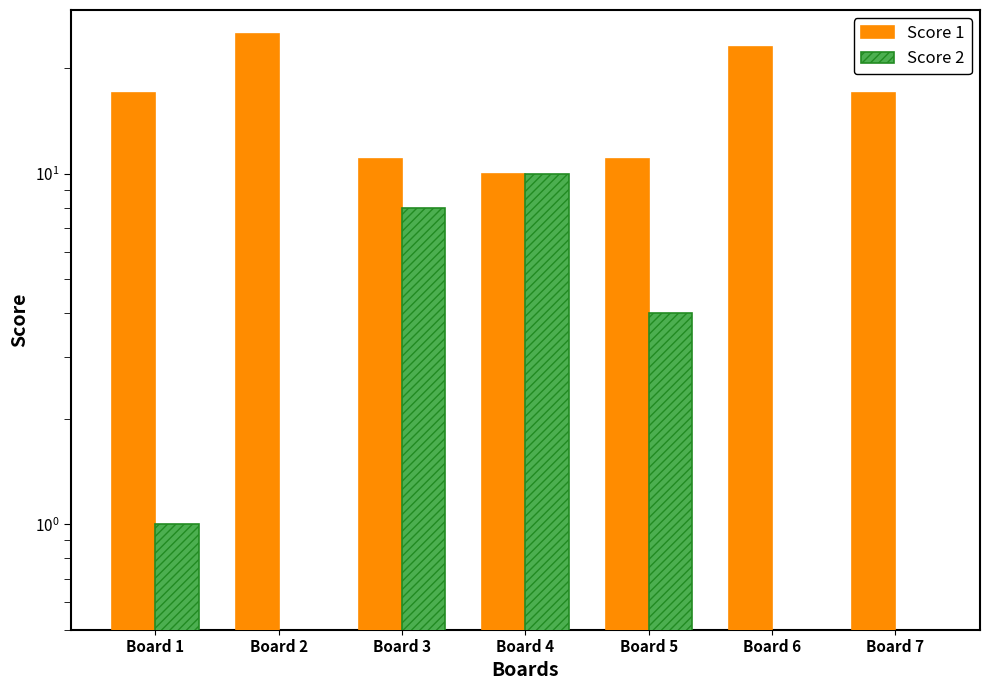

How many data points in Score 1 are above 17?

2